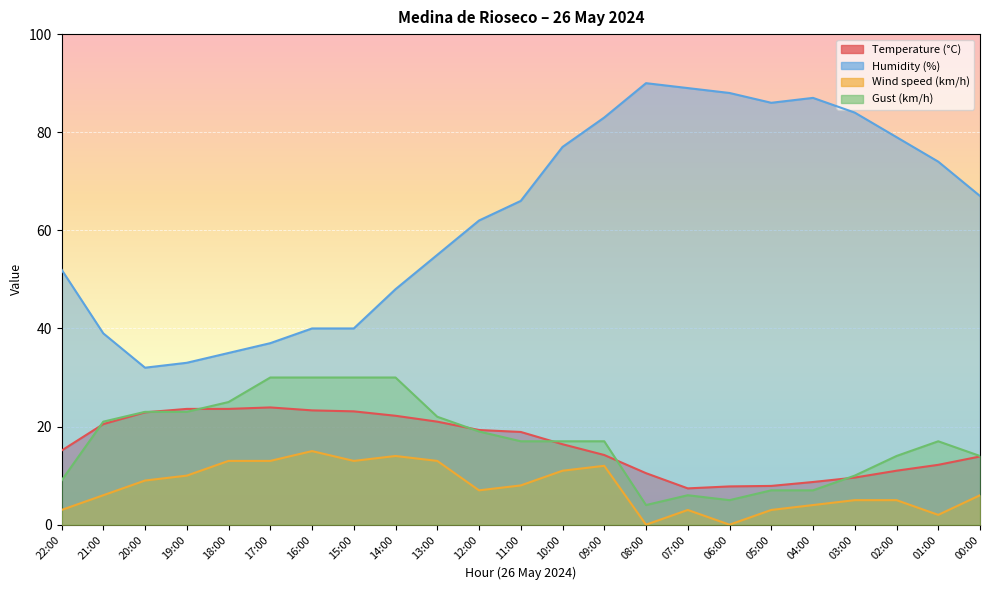

What is the maximum value for Temperature (°C)?

23.9